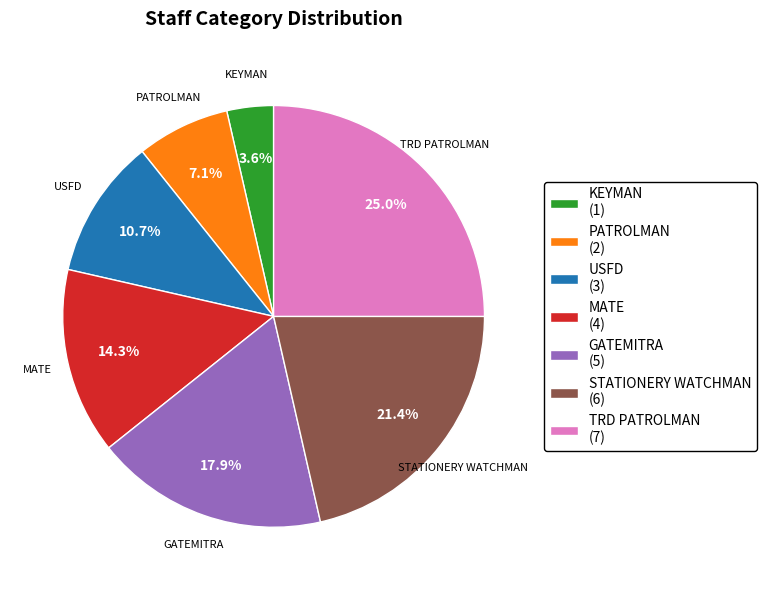

Is there a majority slice in this chart?

No